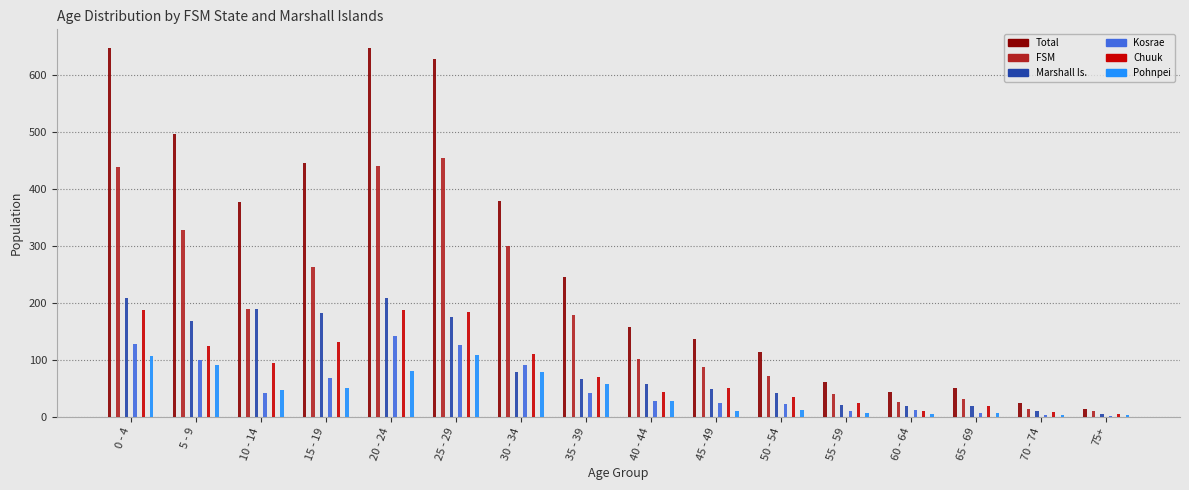

Which label corresponds to the largest value in the chart?

20 - 24